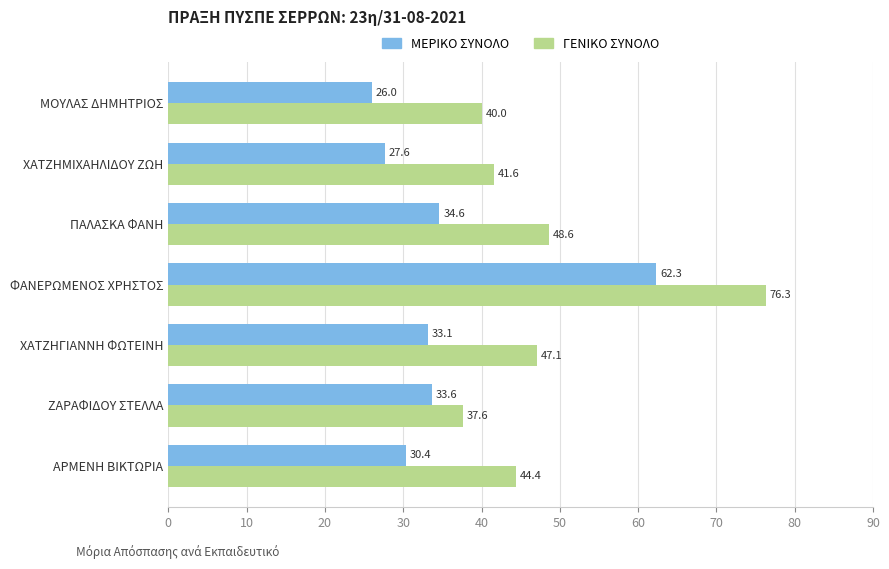

The ΓΕΝΙΚΟ ΣΥΝΟΛΟ series shows 78.8 at ΧΑΤΖΗΓΙΑΝΝΗ ΦΩΤΕΙΝΗ. True or false?

False